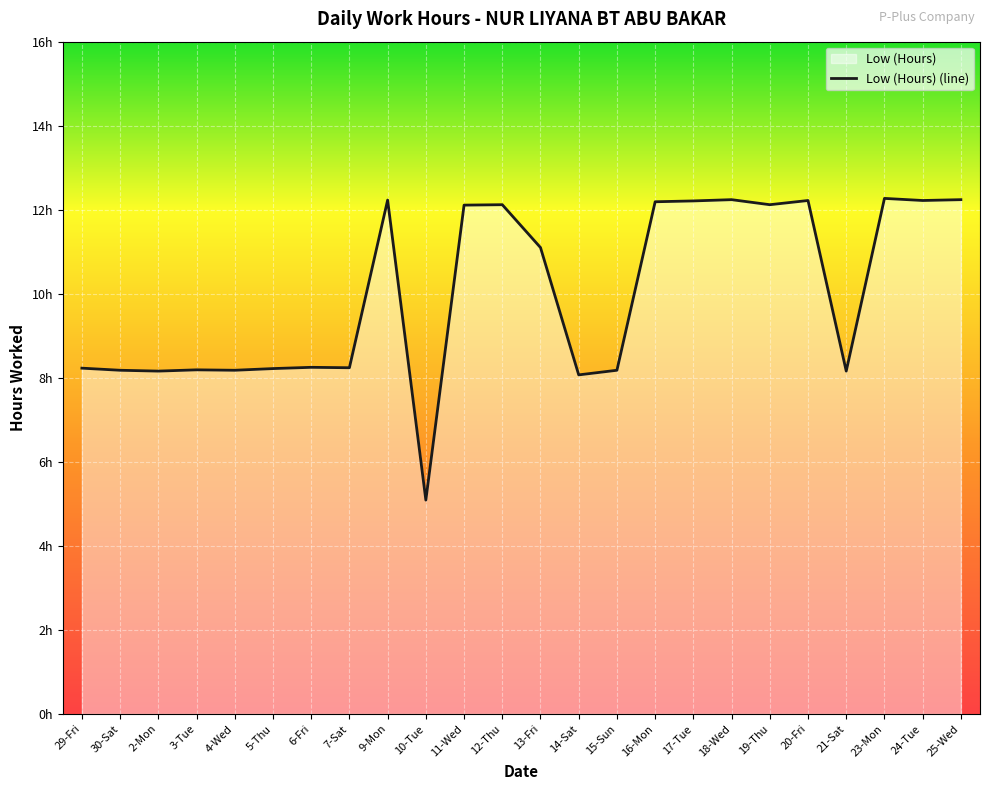

How many interior local valleys (lower than both neighbors) does the data have?

8